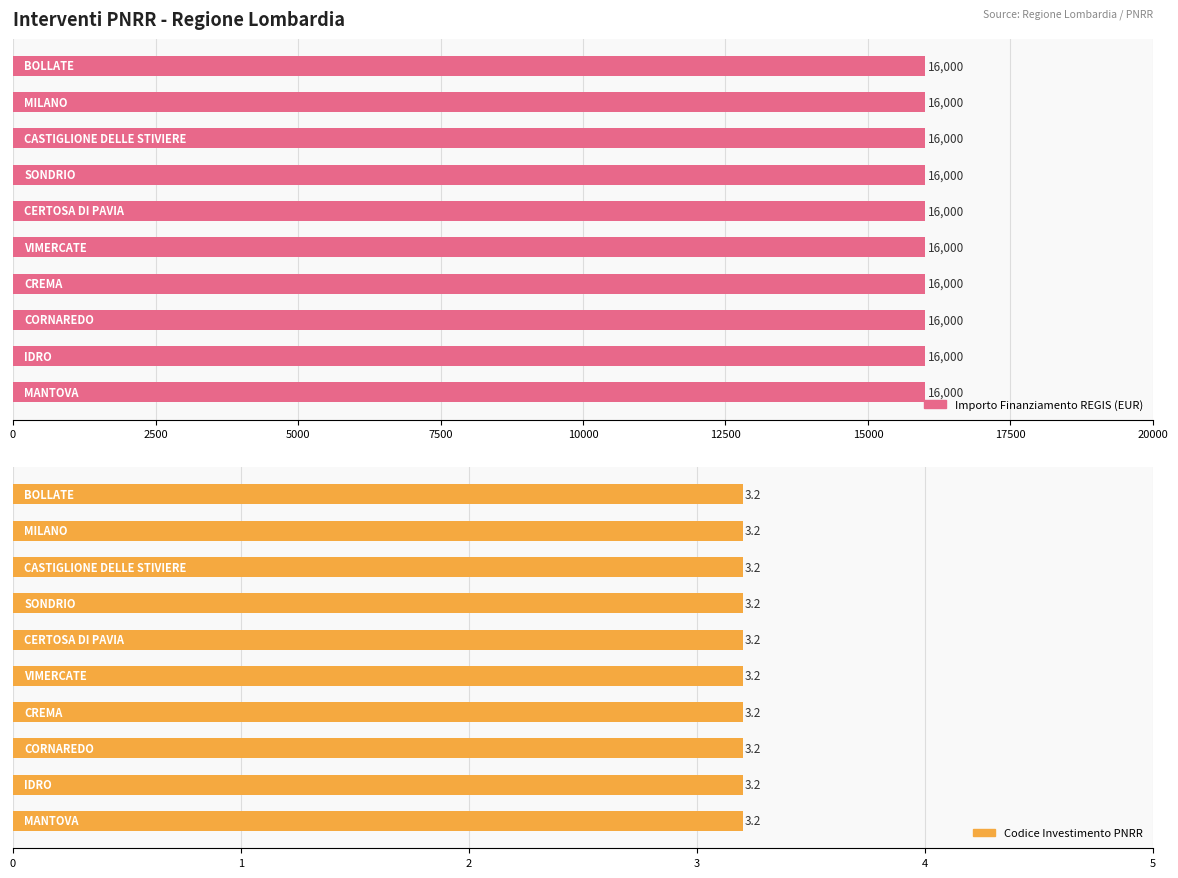

What is the value of the Investimento bar at the 1st from the left?

3.2